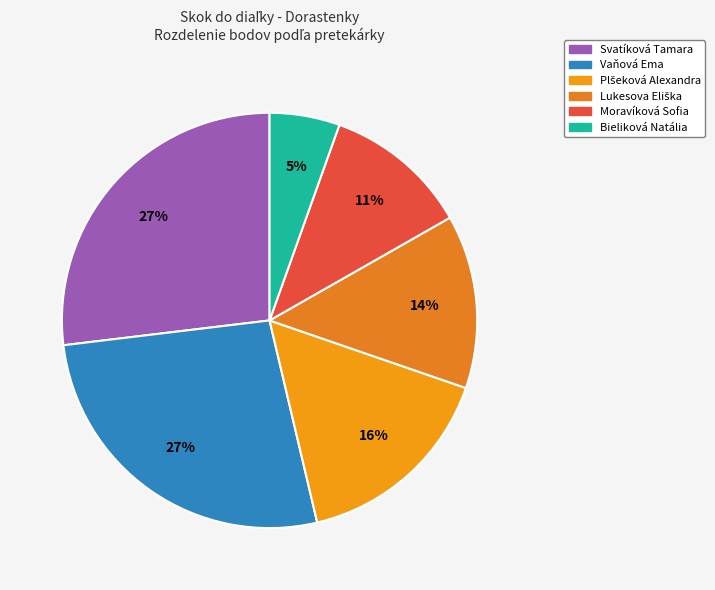

To the nearest percent, what is the average slice percentage?

17%